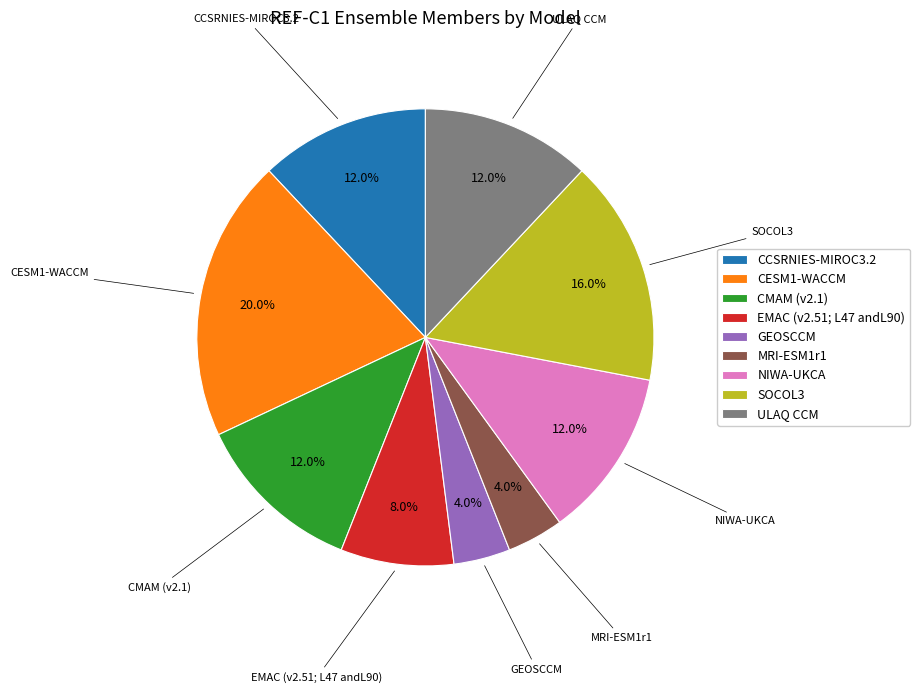

To the nearest percent, what is the combined percentage of EMAC (v2.51; L47 andL90) and ULAQ CCM?

20%